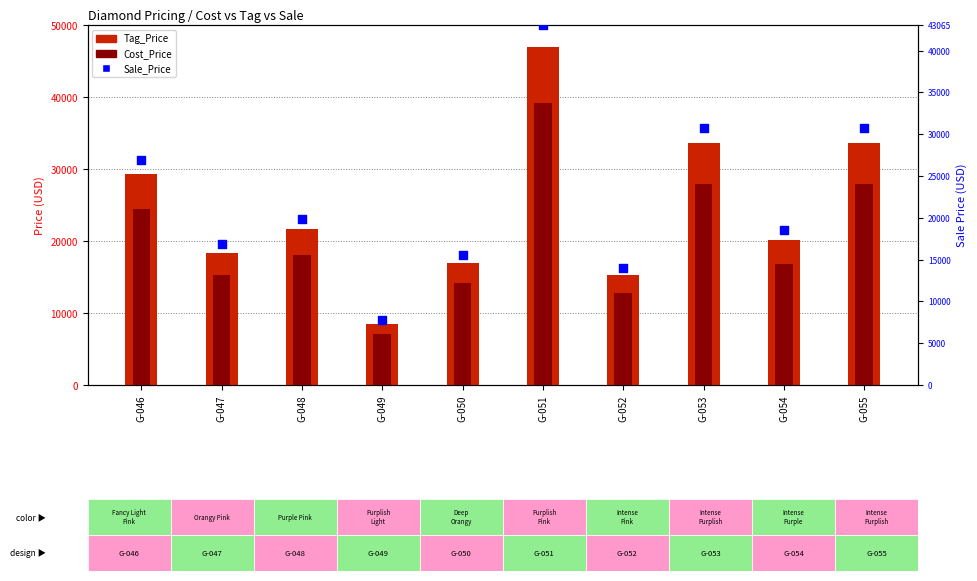

What is the total value across all series at G-052?

42157.5